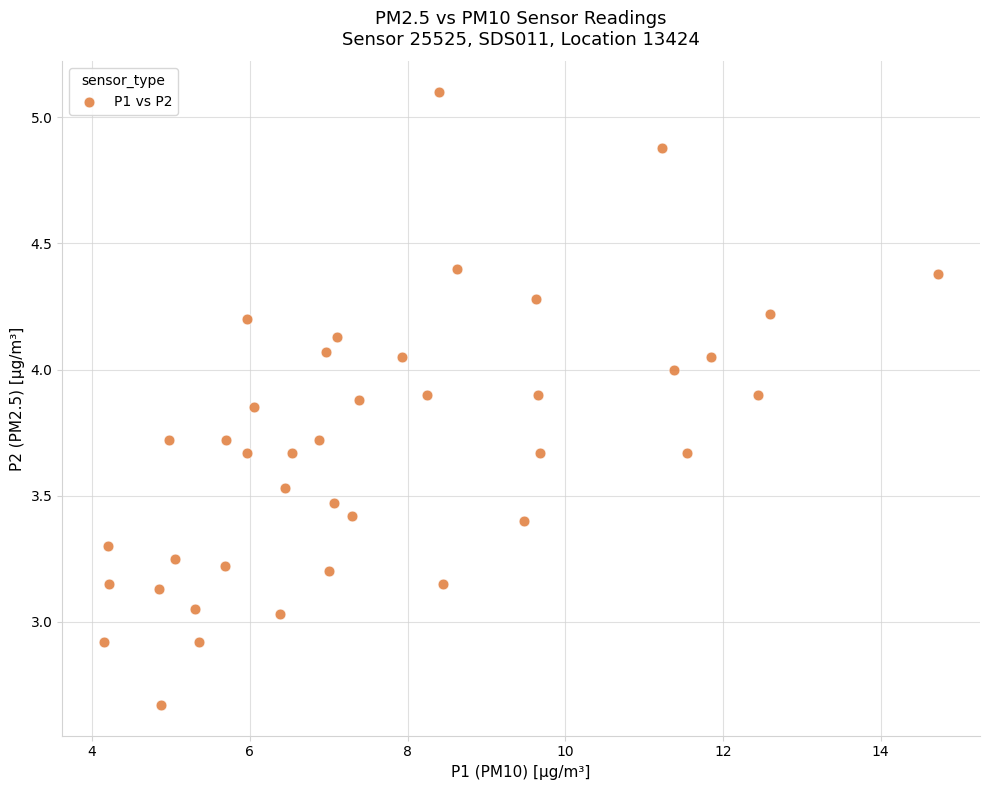

What is the range of Y values (max minus min)?

2.4